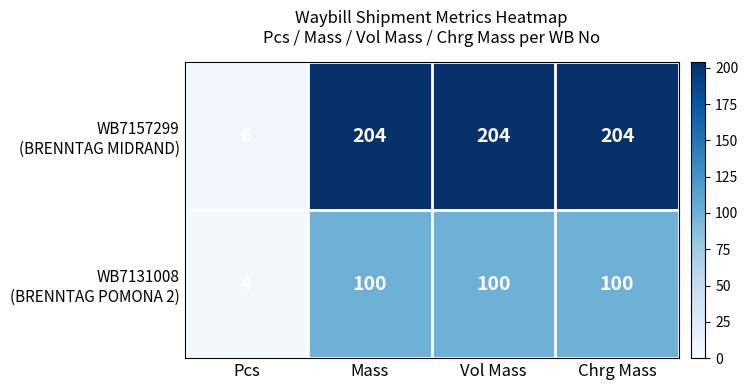

At how many categories does at least one series exceed 161?

3